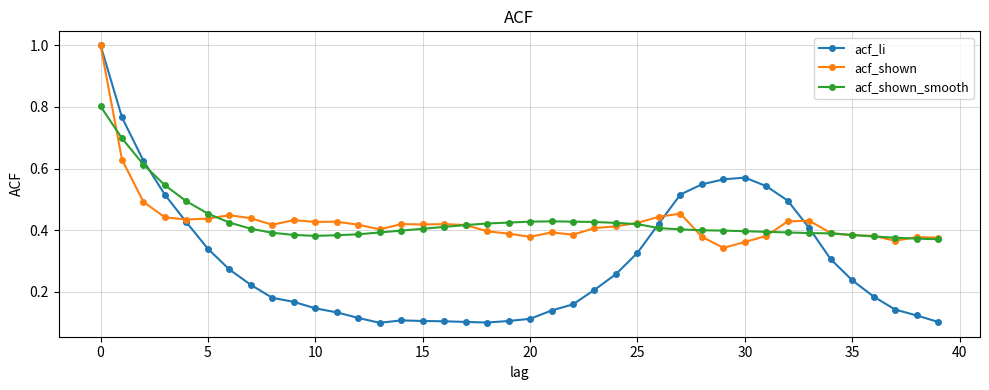

True or false: acf_li has more than 1 interior local peaks.

True